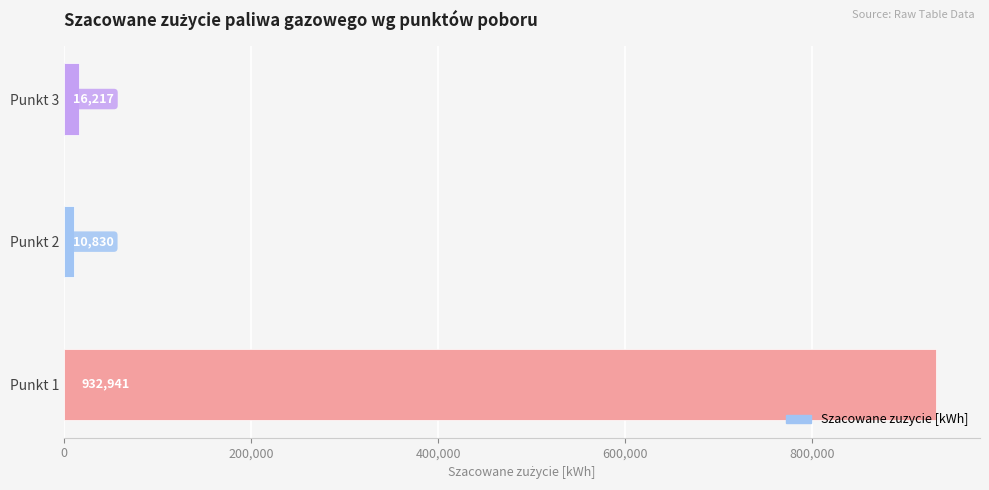

List the labels in order of value, smallest first.

Punkt 2, Punkt 3, Punkt 1